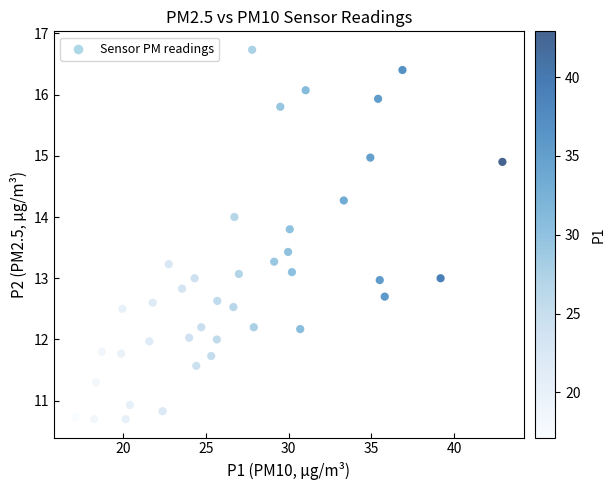

What is the range of X values (max minus min)?

25.8